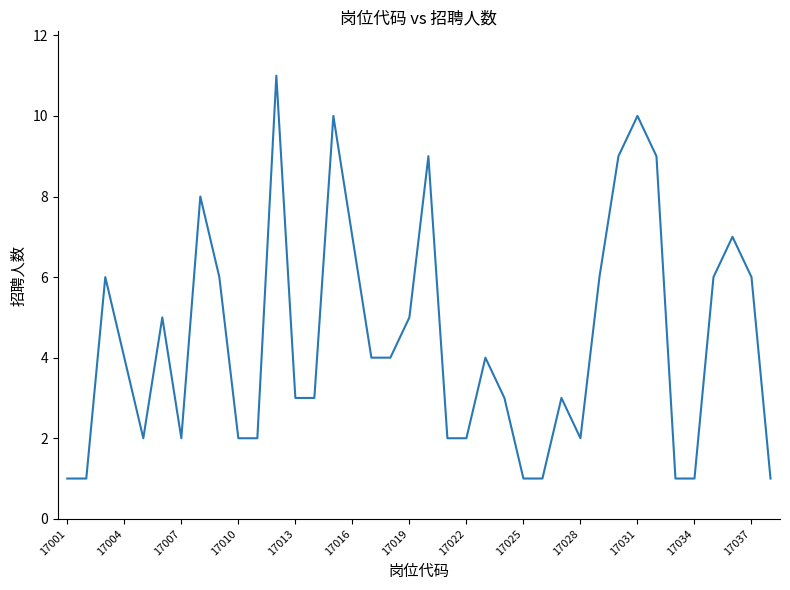

What is the maximum value shown in the chart?

11